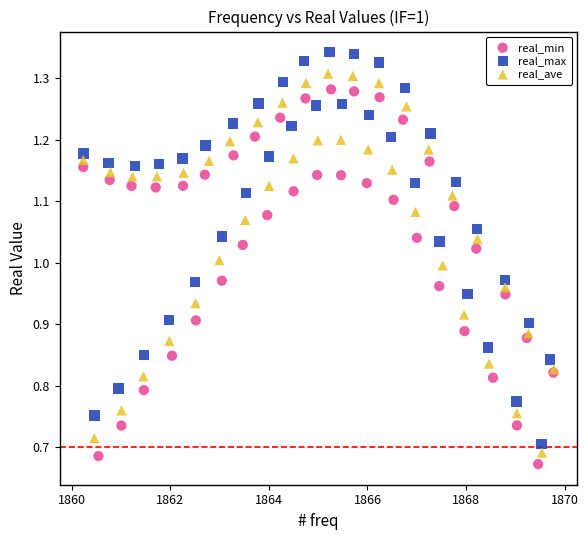

What are all the series names shown in the legend?

real_min, real_max, real_ave